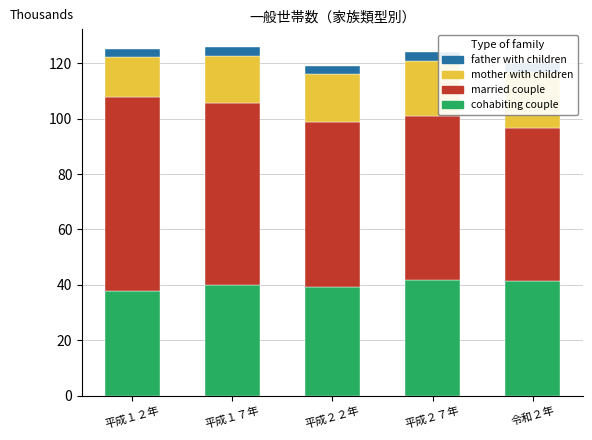

How many data points does each series have?

5